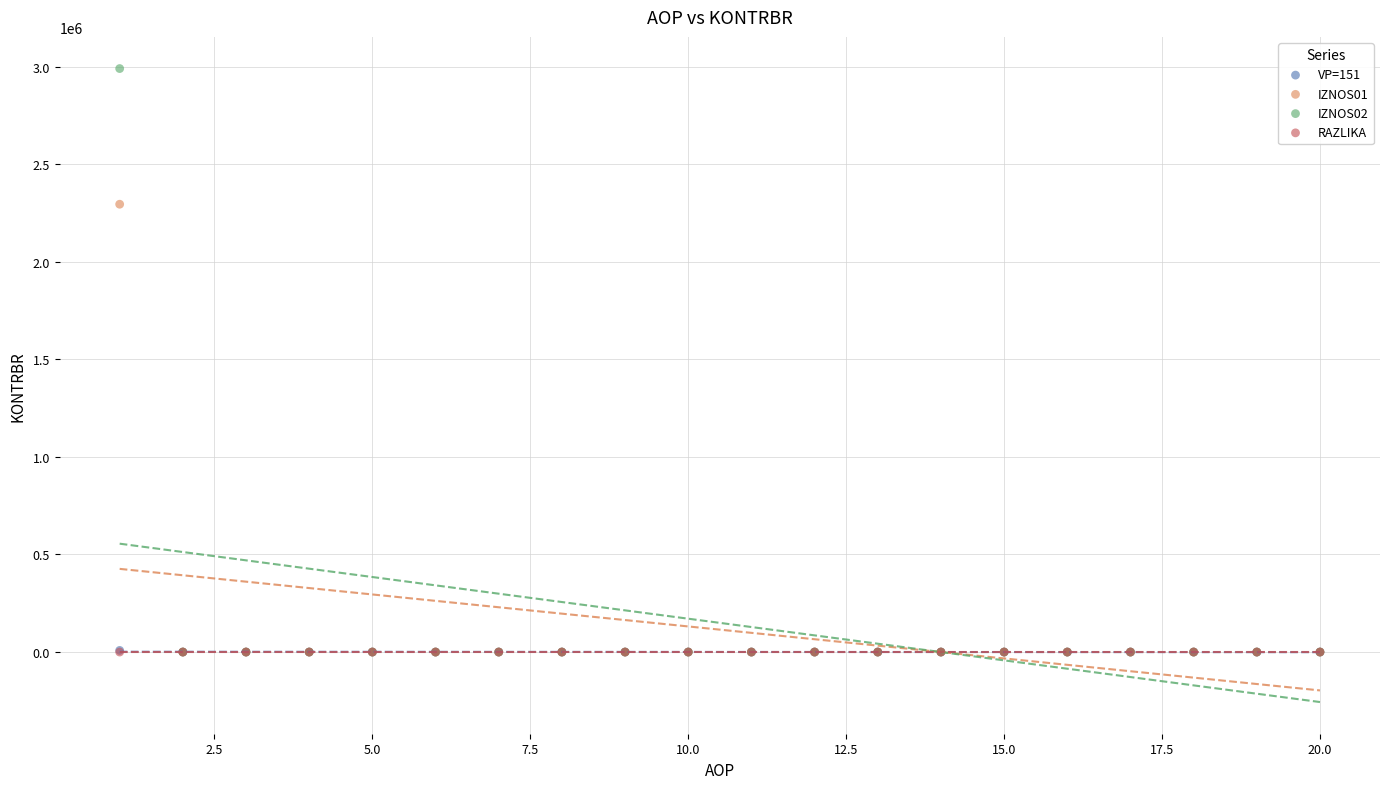

What are all the series names shown in the legend?

VP=151, IZNOS01, IZNOS02, RAZLIKA